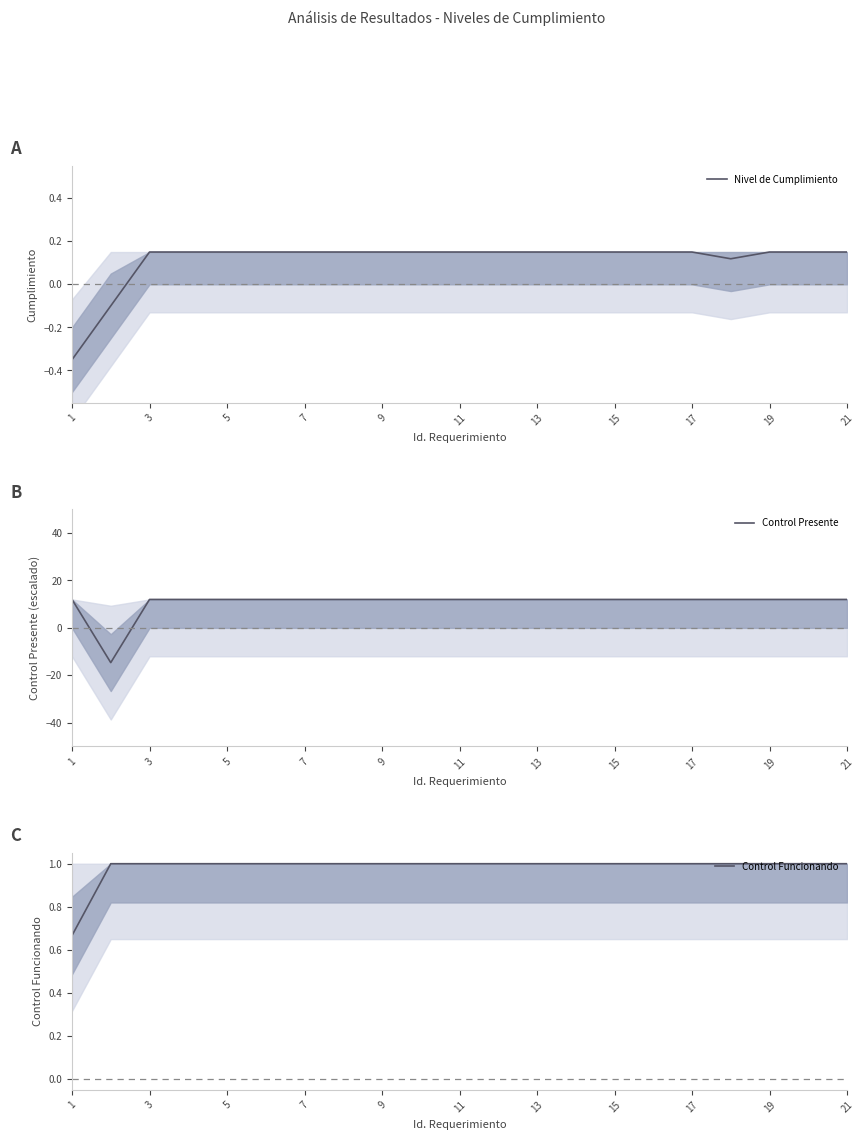

What are all the series names shown in the legend?

Nivel de Cumplimiento, Control Presente, Control Funcionando